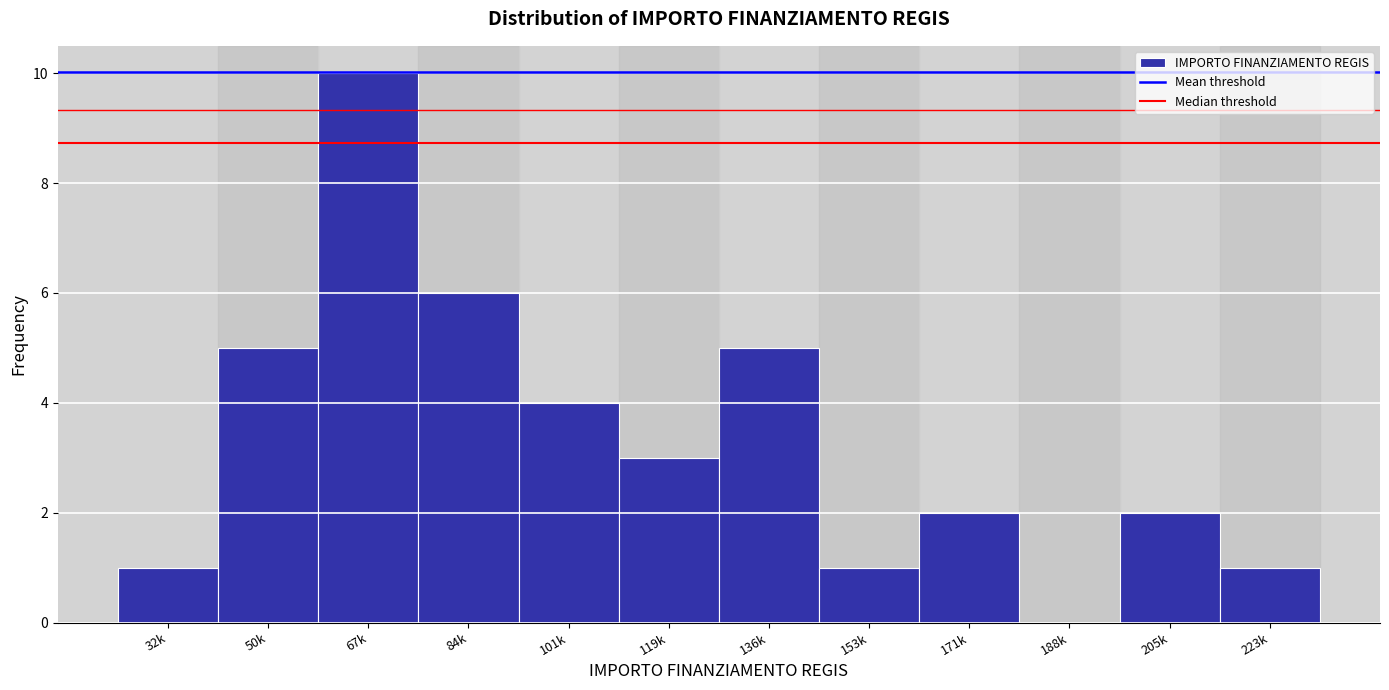

Reading left to right, list all the values displayed in this chart.

32k=1	50k=5	67k=10	84k=6	101k=4	119k=3	136k=5	153k=1	171k=2	188k=0	205k=2	223k=1